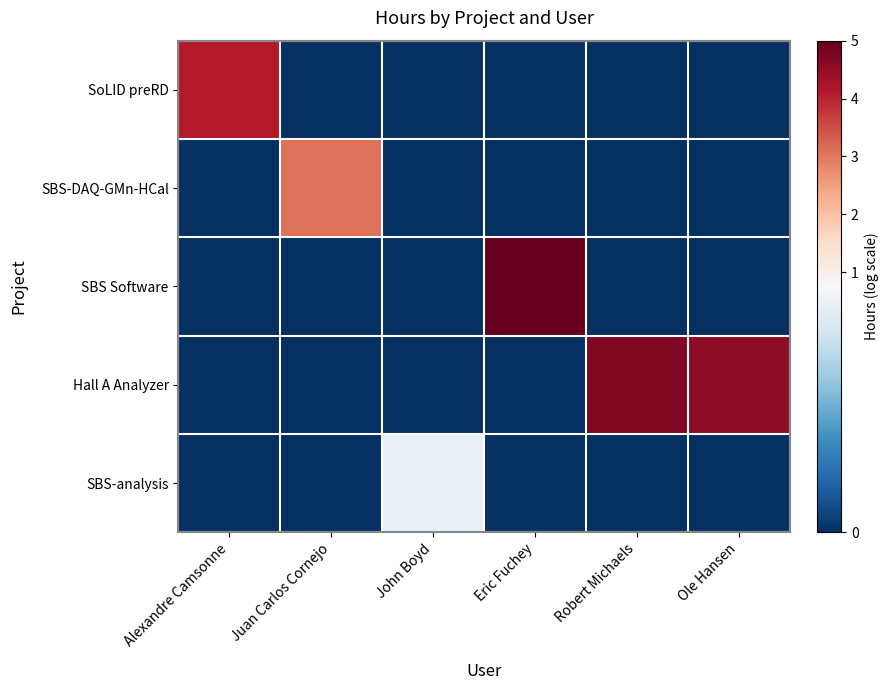

How many data points does each series have?

6